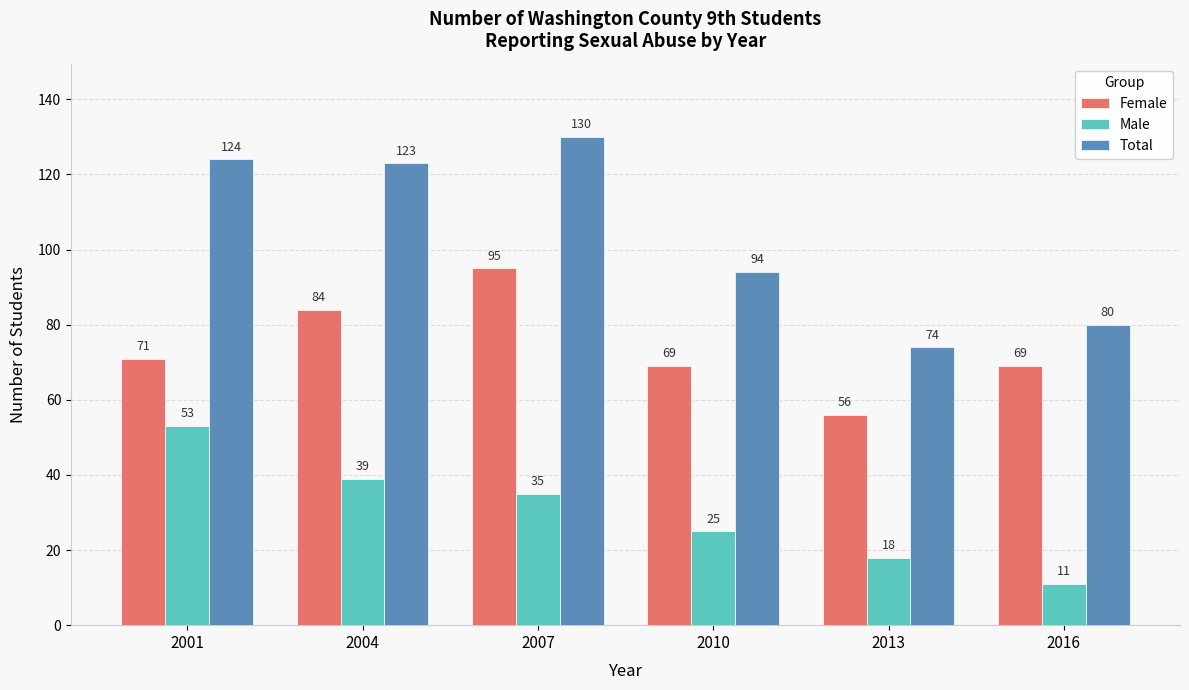

What is the sum of the Male values at 2013 and 2016?

29